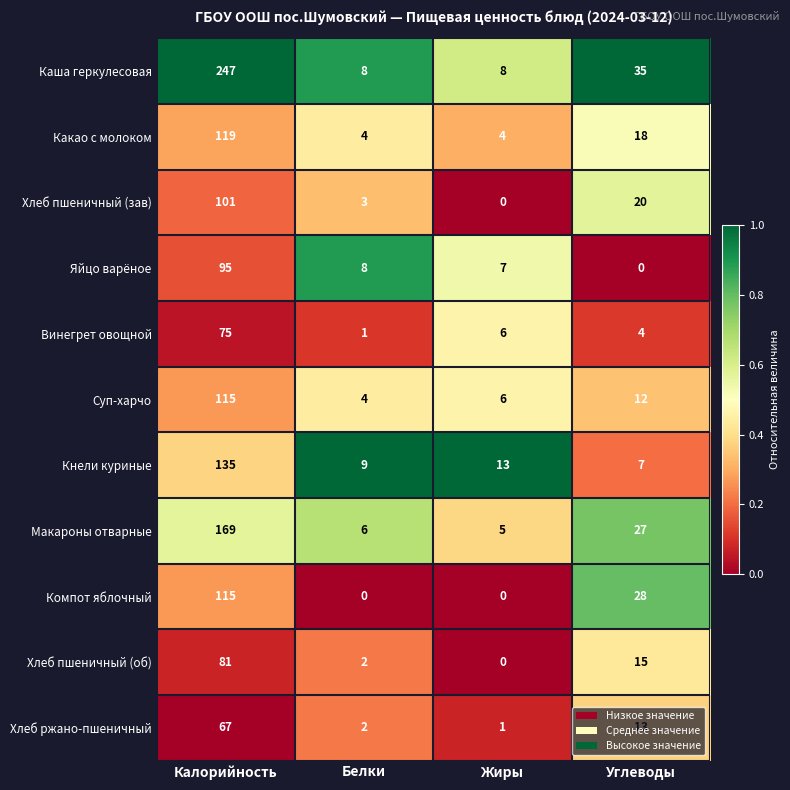

Where does the Макароны отварные series first go above 27?

Калорийность